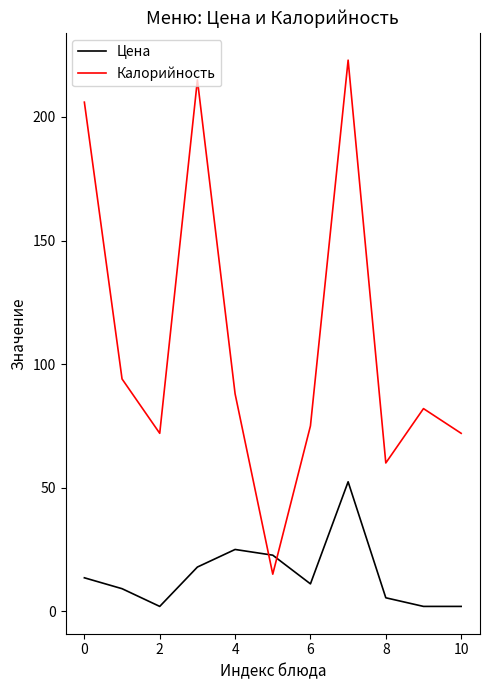

What is the highest value of the Калорийность series?

223.0